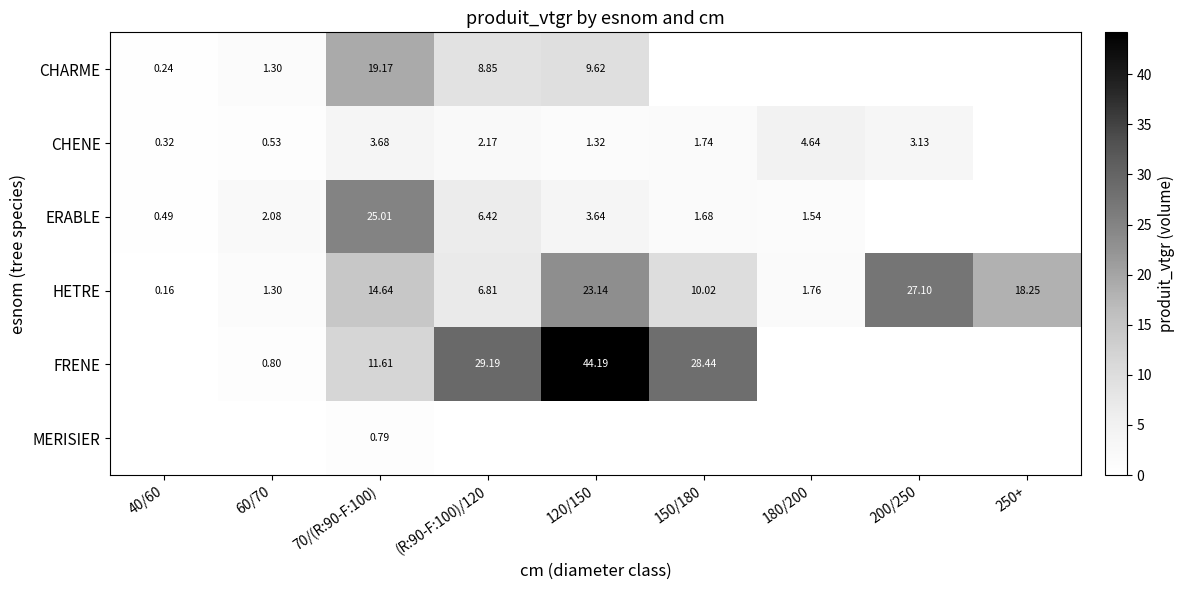

At 70/(R:90-F:100), list the series in order from largest to smallest.

ERABLE, CHARME, HETRE, FRENE, CHENE, MERISIER